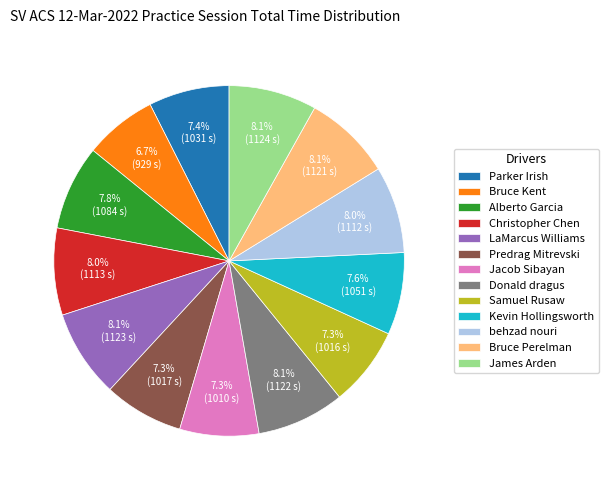

How much of the chart is everything except LaMarcus Williams?

91.9%